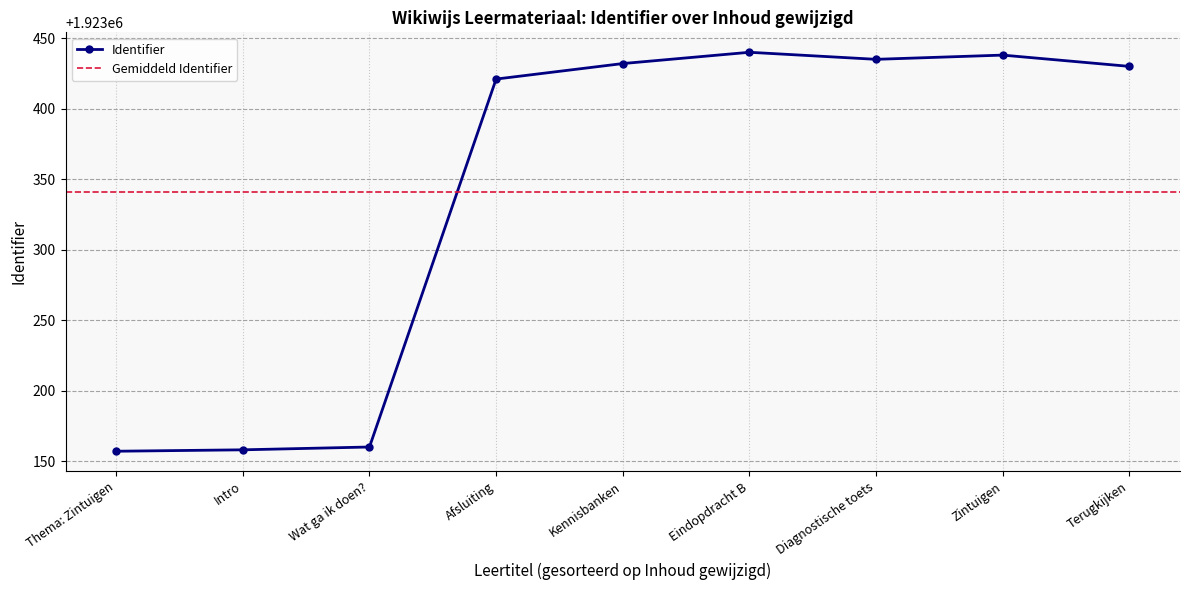

True or false: Identifier has more than 0 points higher than both neighbors.

True